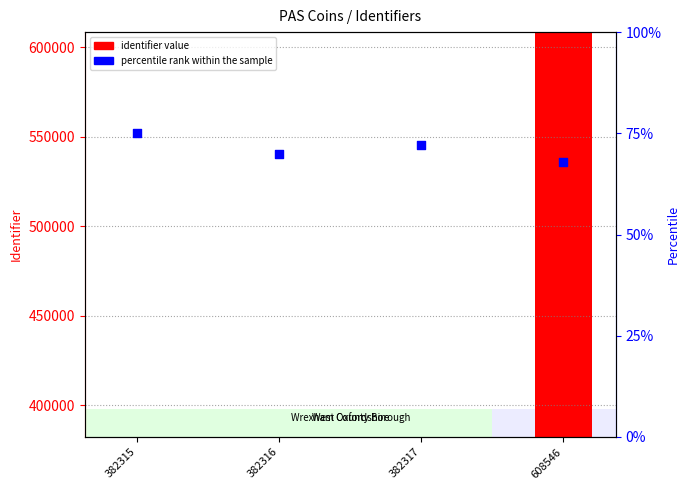

Which series has the widest spread of Y values?

identifier value